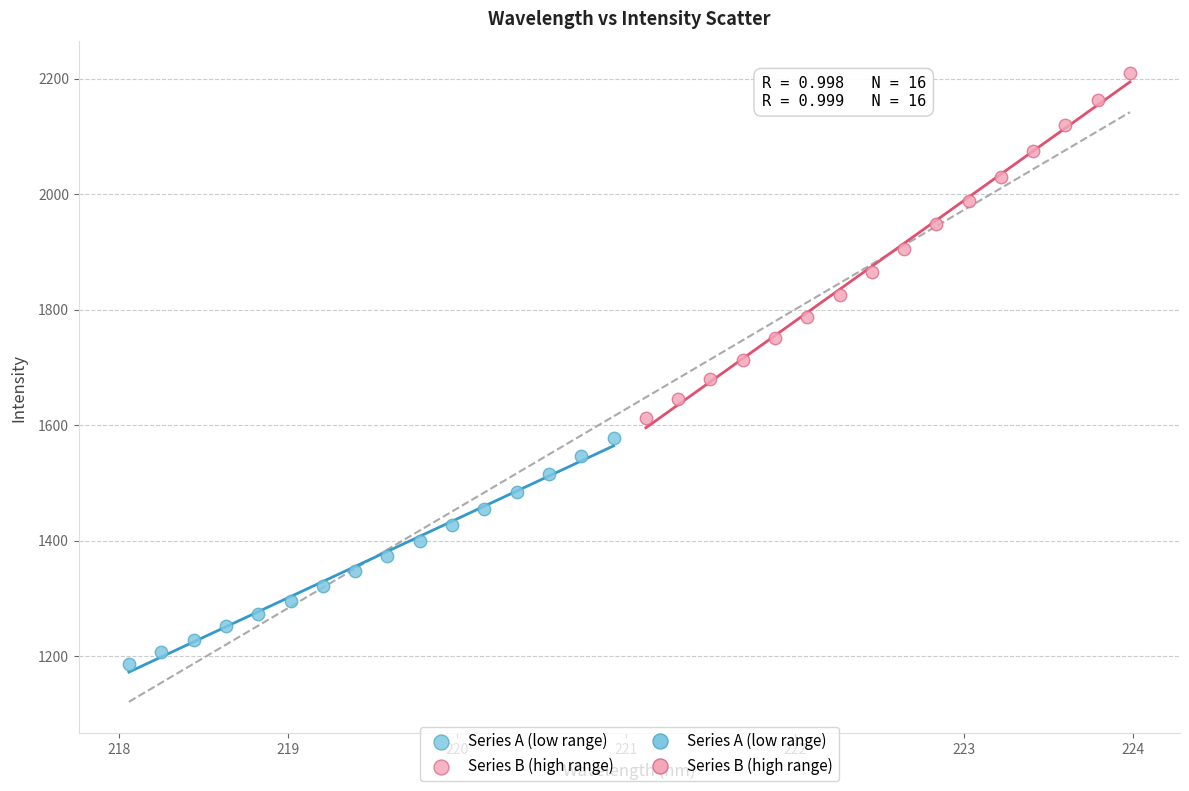

Which series reaches the minimum Y coordinate?

Series A (low range)